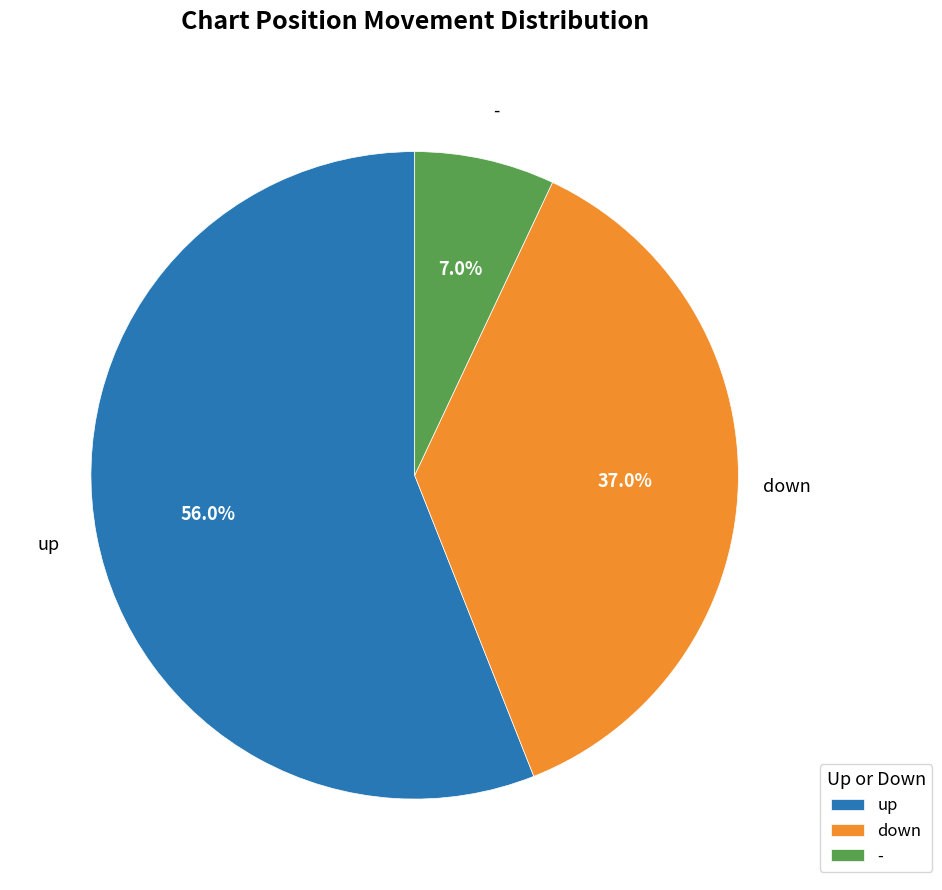

Approximately how many times larger is the value at down compared to up?

0.7